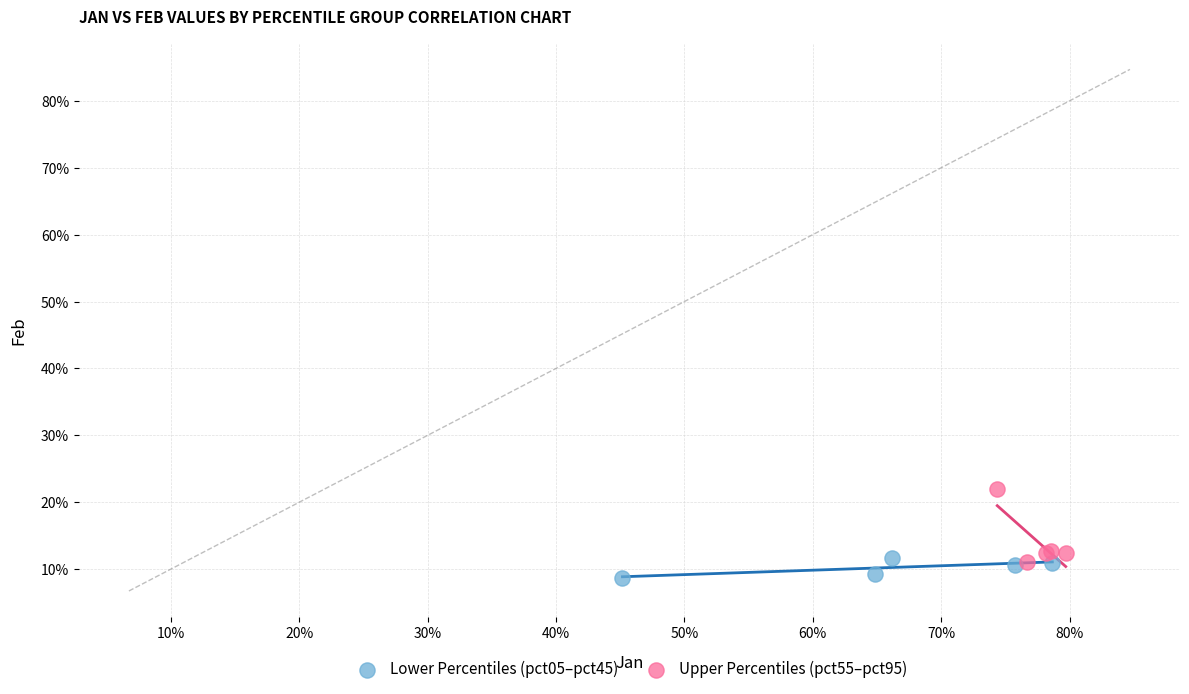

What are all the series names shown in the legend?

Lower Percentiles (pct05–pct45), Upper Percentiles (pct55–pct95)